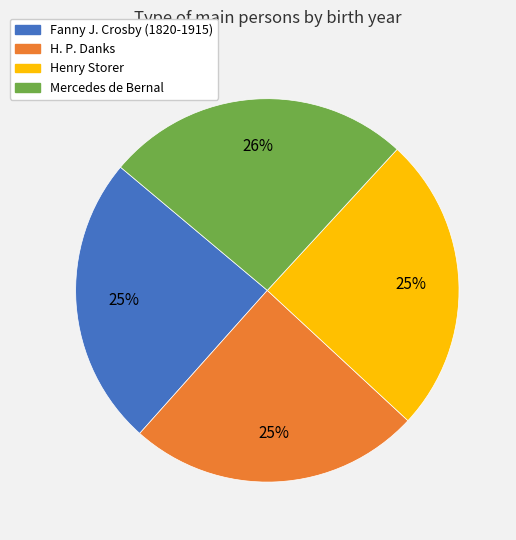

To the nearest percent, what portion does Mercedes de Bernal represent?

26%